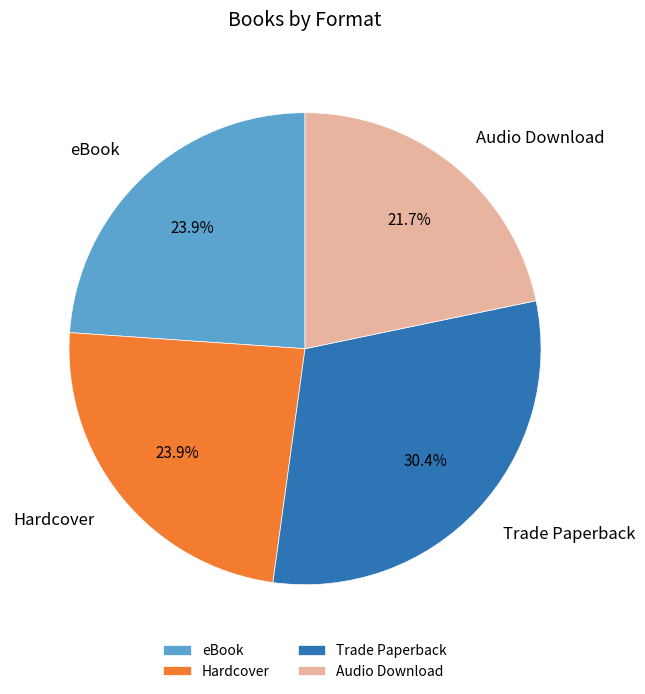

Is the sum of Trade Paperback and Hardcover greater than half?

Yes